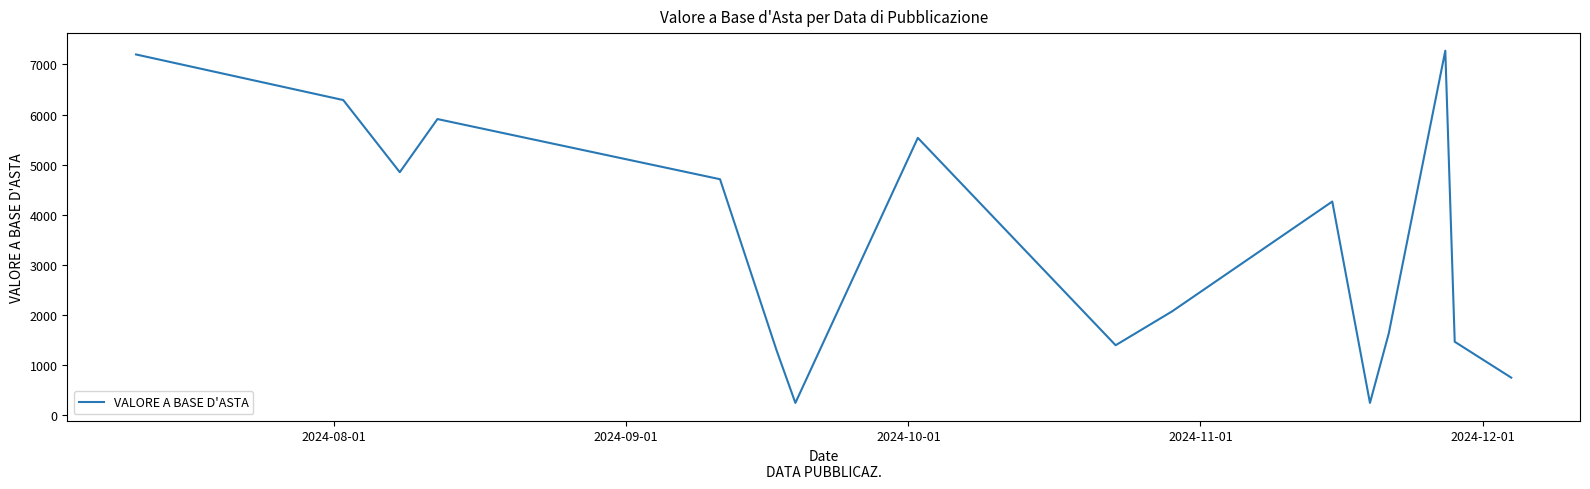

What is the smallest value displayed?

250.0